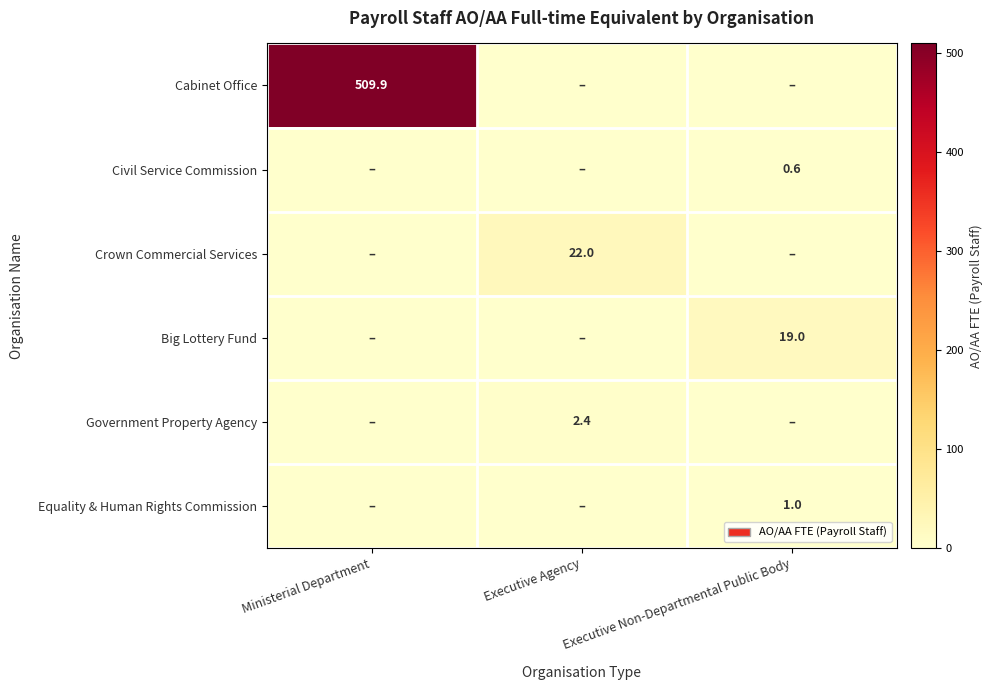

The Equality & Human Rights Commission series shows 1.6 at Executive Non-Departmental Public Body. True or false?

False